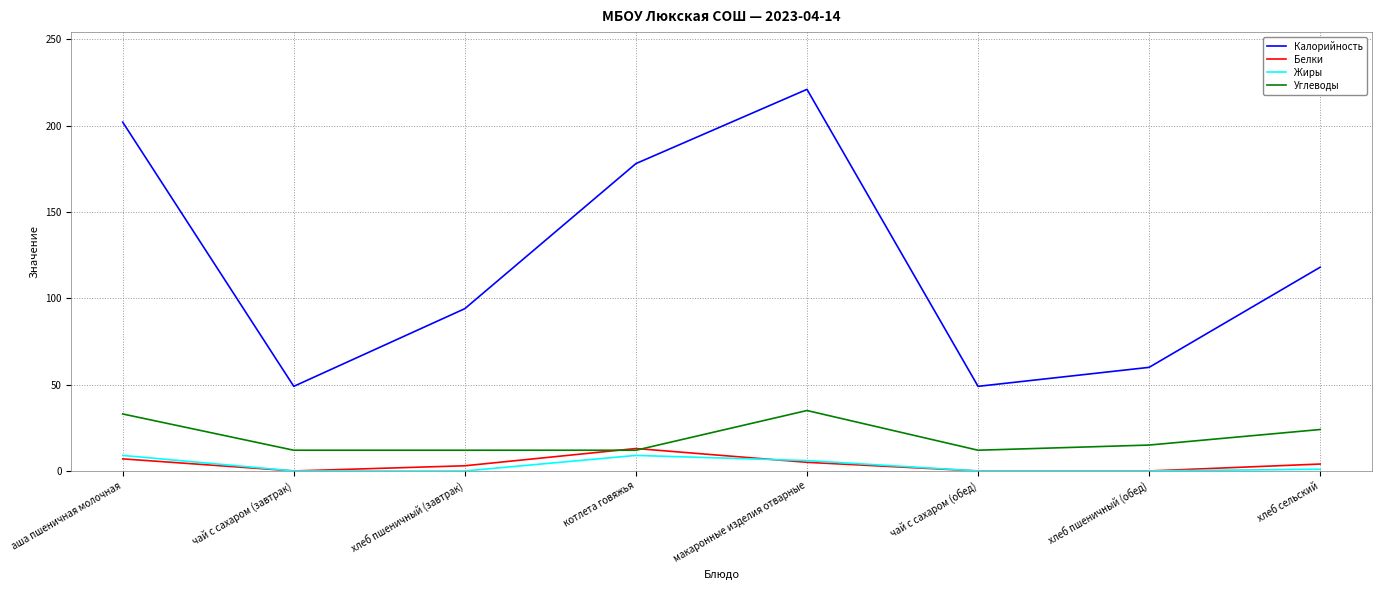

Which series has the largest range (max minus min)?

Калорийность